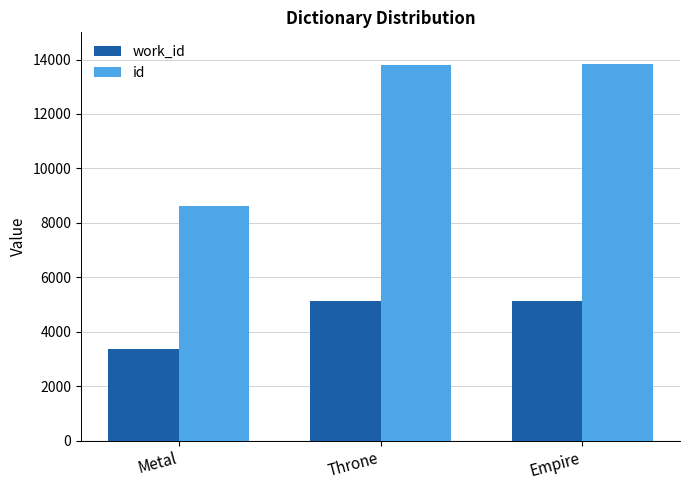

Is it true that id equals 23629 at Throne?

False